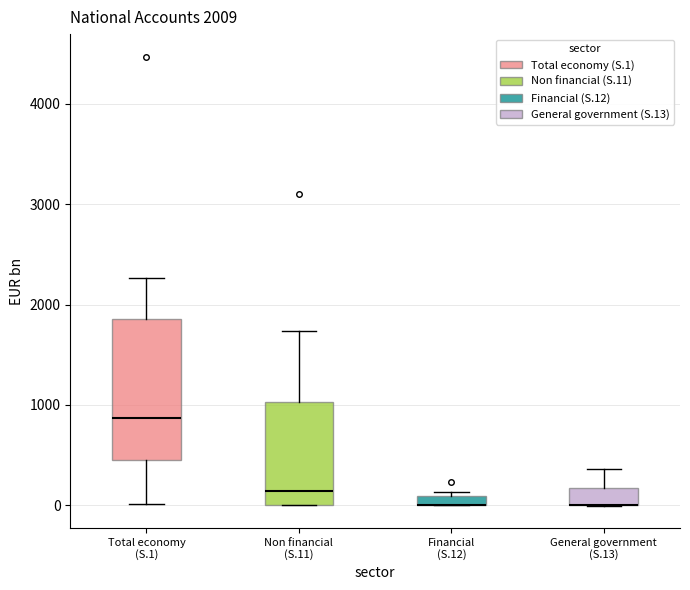

Which box is the tallest, from its lower edge to its upper edge?

Total economy (S.1)